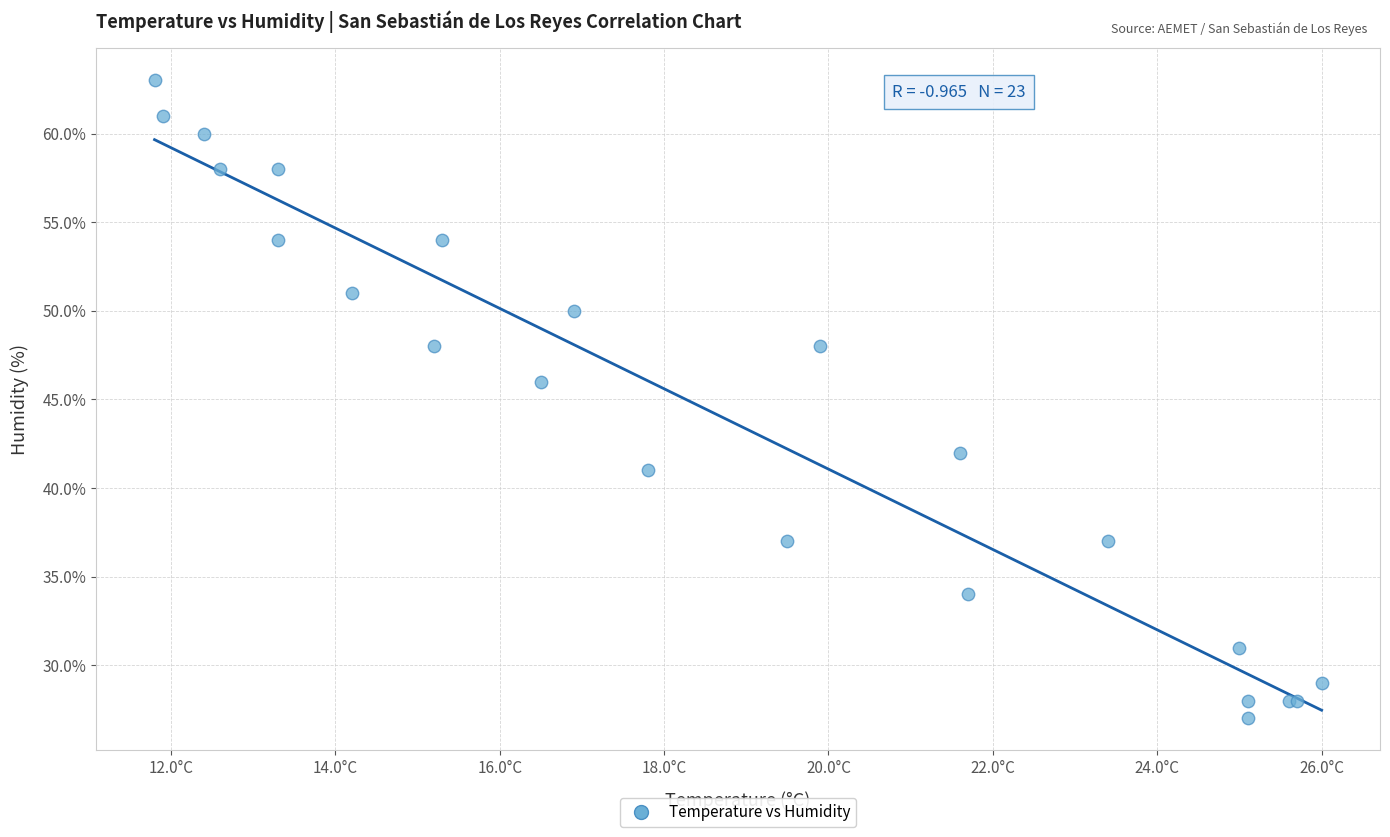

What Y value in the scatter plot is closest to 45?

46